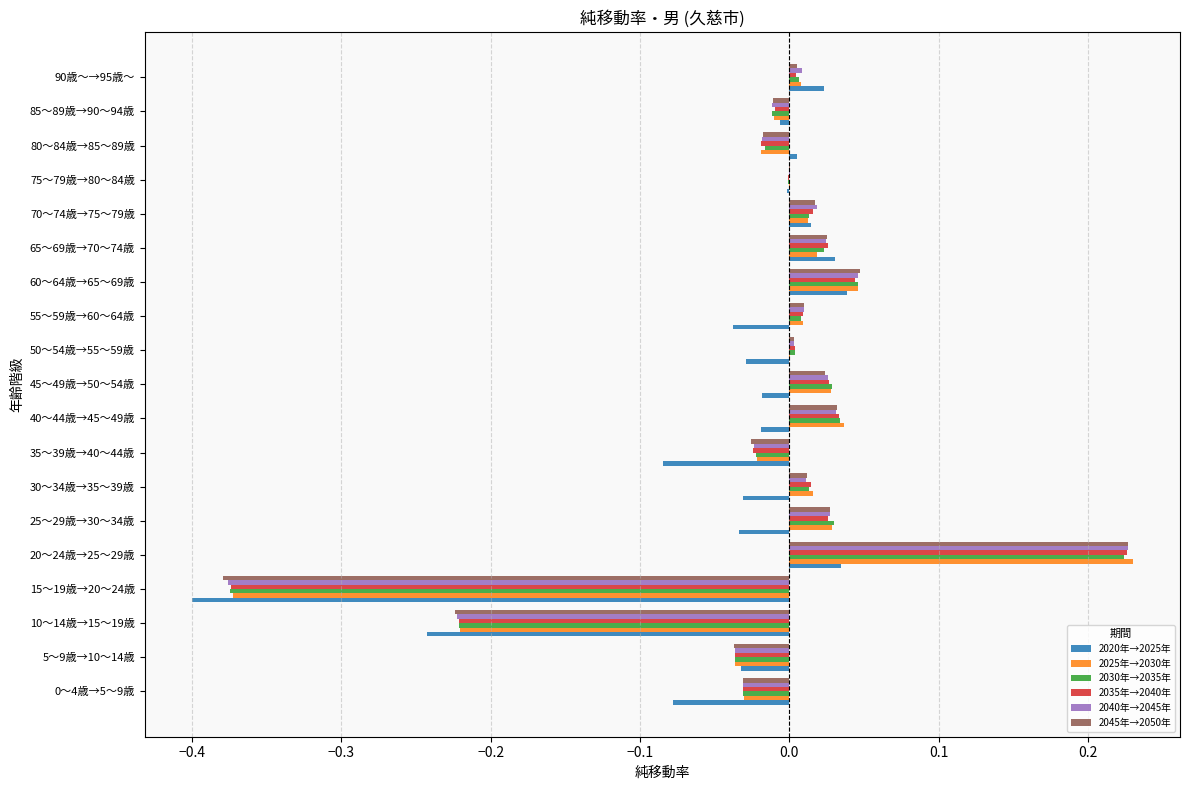

What are all the series names shown in the legend?

2020年→2025年, 2025年→2030年, 2030年→2035年, 2035年→2040年, 2040年→2045年, 2045年→2050年